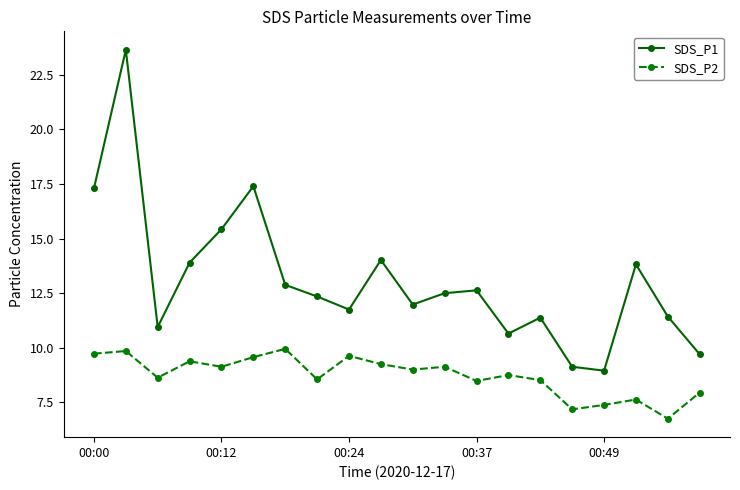

Which series has the largest total across all categories?

SDS_P1